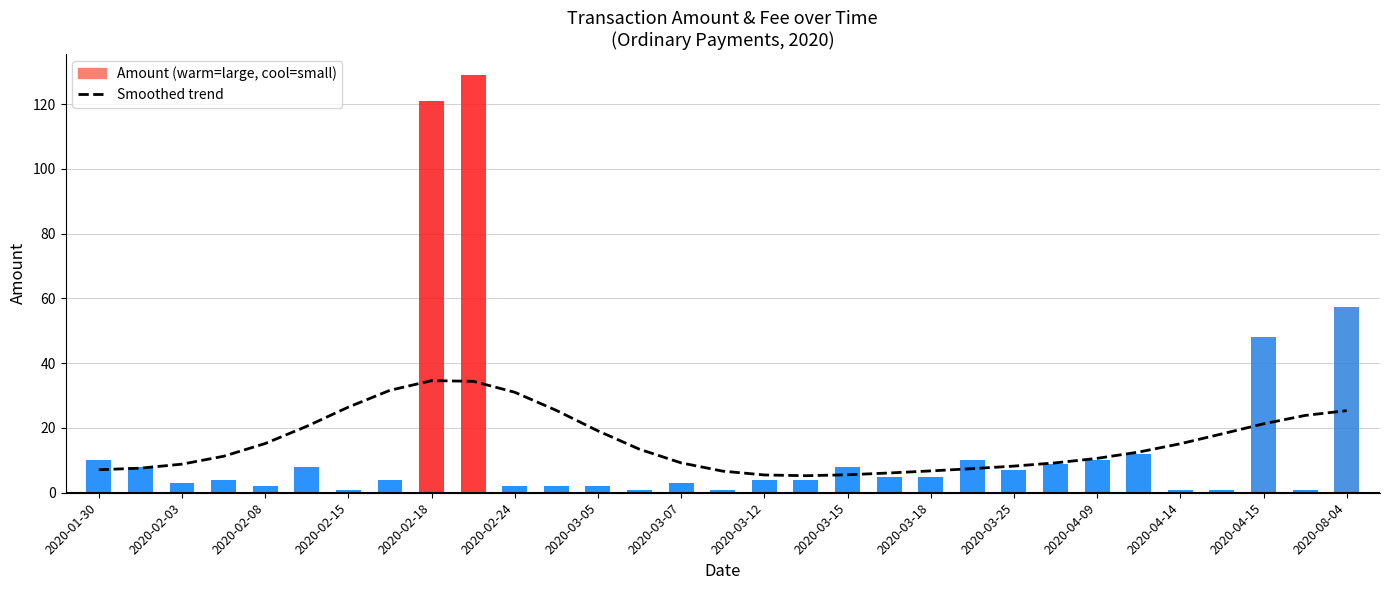

Approximately how many times larger is the value at 29 compared to 18?

4.3